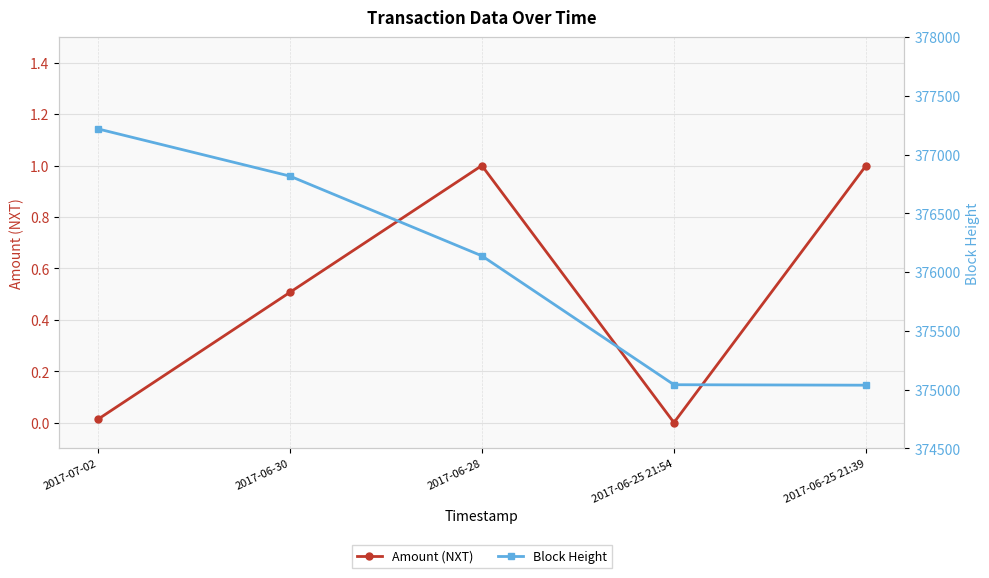

True or false: Block Height has more than 2 interior local peaks.

False